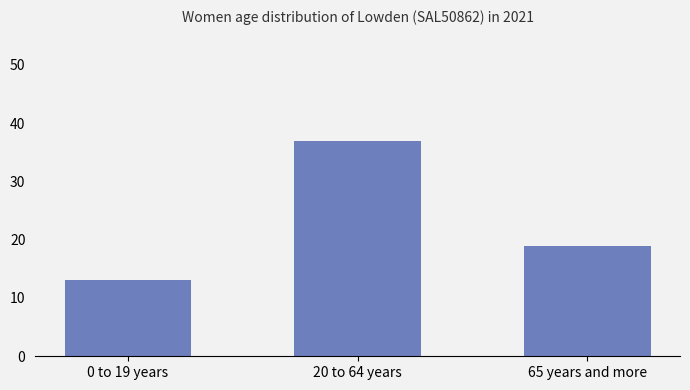

How many categories are shown in the chart?

3